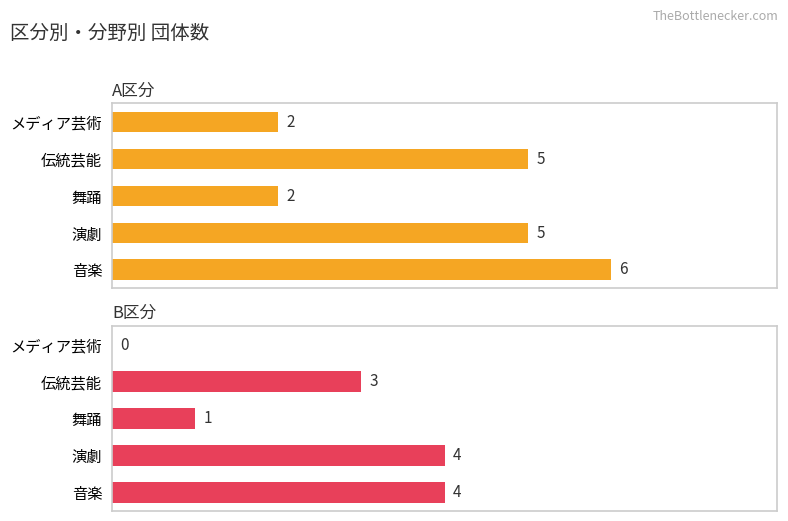

Rank the series by their average value, from highest to lowest.

A区分, B区分